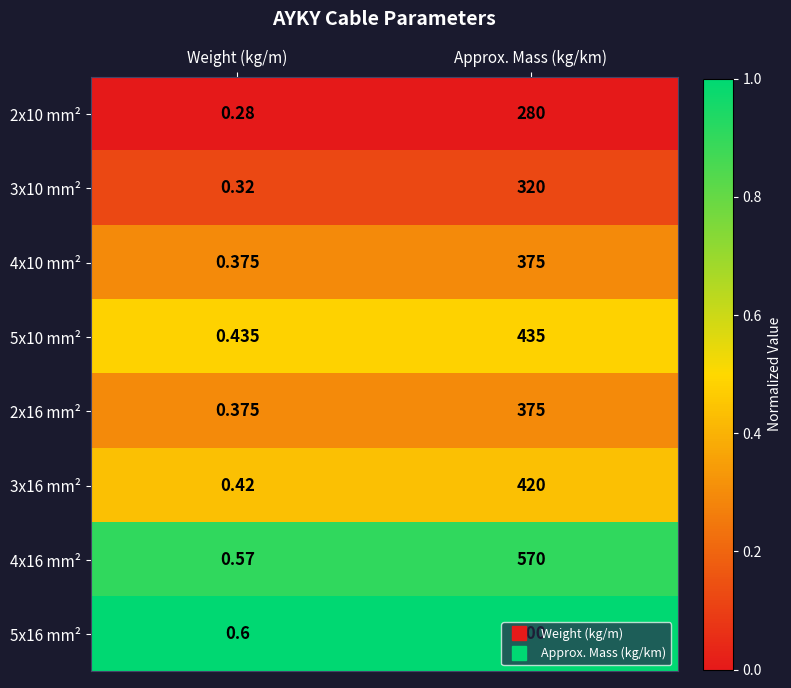

At which category does the chart reach its minimum across all series?

Weight (kg/m)